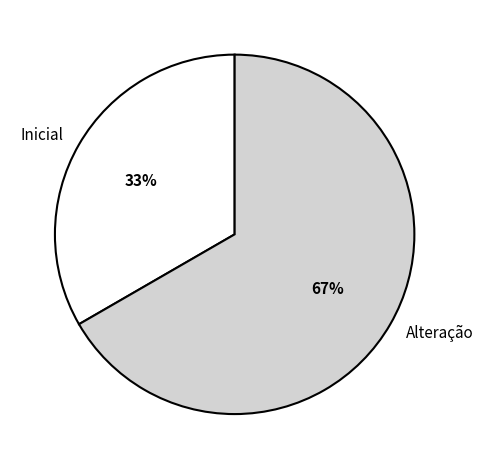

What percentage is the Alteração slice, to the nearest percent?

67%